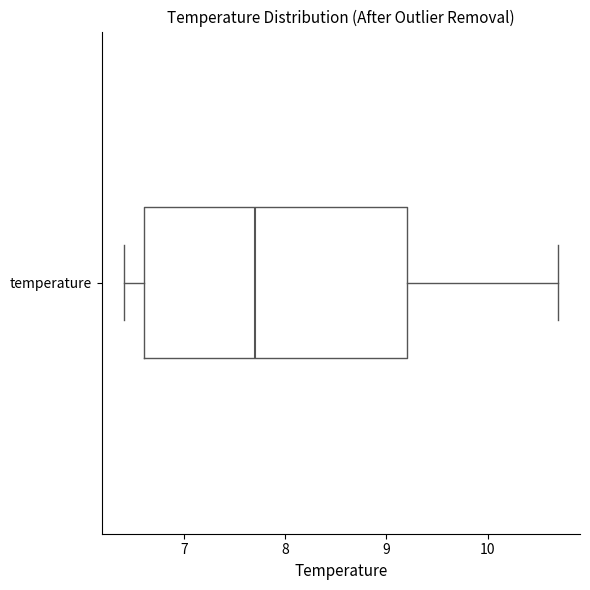

Transcribe this box plot: give where the median line is, the range the box spans, and where the two whiskers end, as read against the x-axis. The values are not printed on the chart, so give them approximately, as read against the axis.

median 7.7, box 6.6 to 9.2, whiskers 6.4 to 10.7